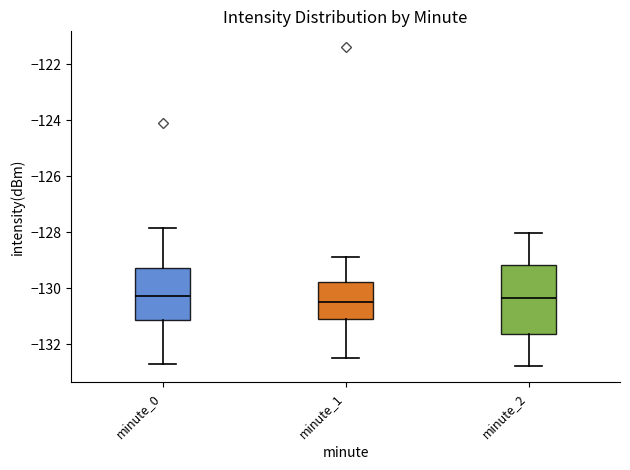

Comparing the boxes themselves (not the whiskers), which one is the tallest?

minute_2